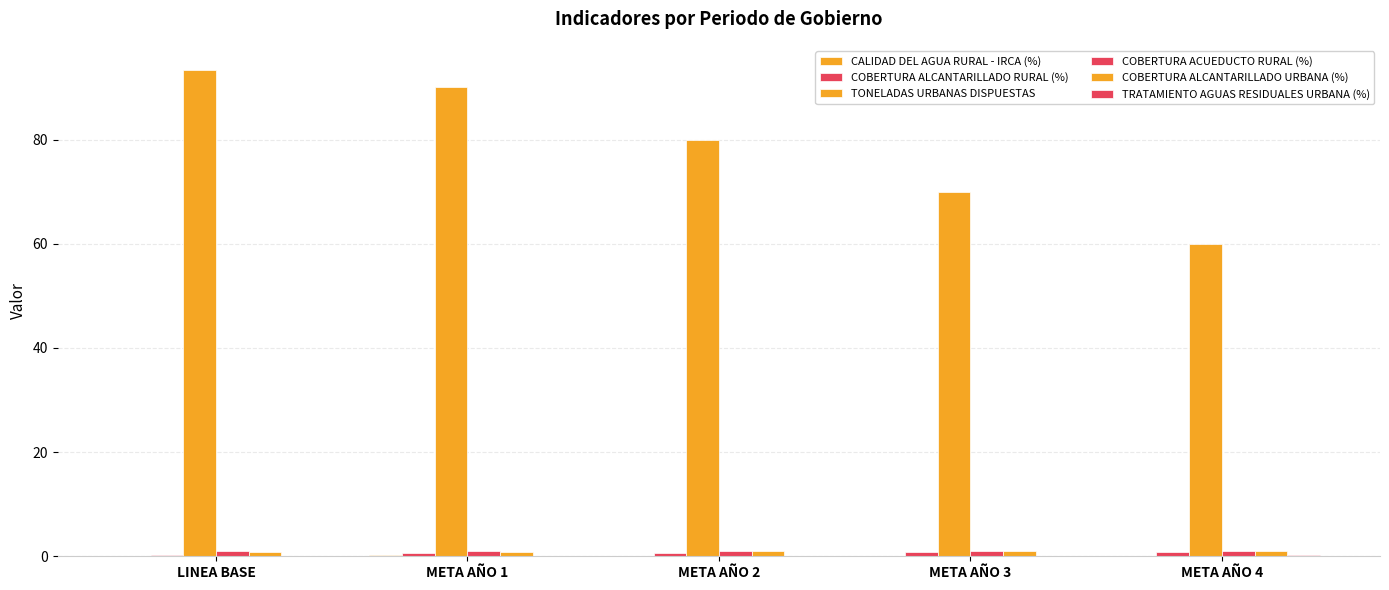

Which label corresponds to the smallest value in the chart?

LINEA BASE